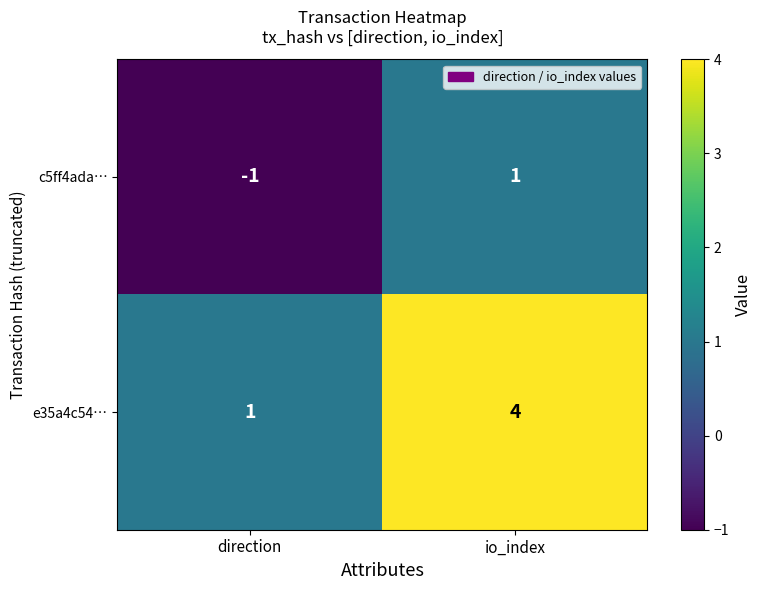

The value of c5ff4ada… at direction is 0. True or false?

False